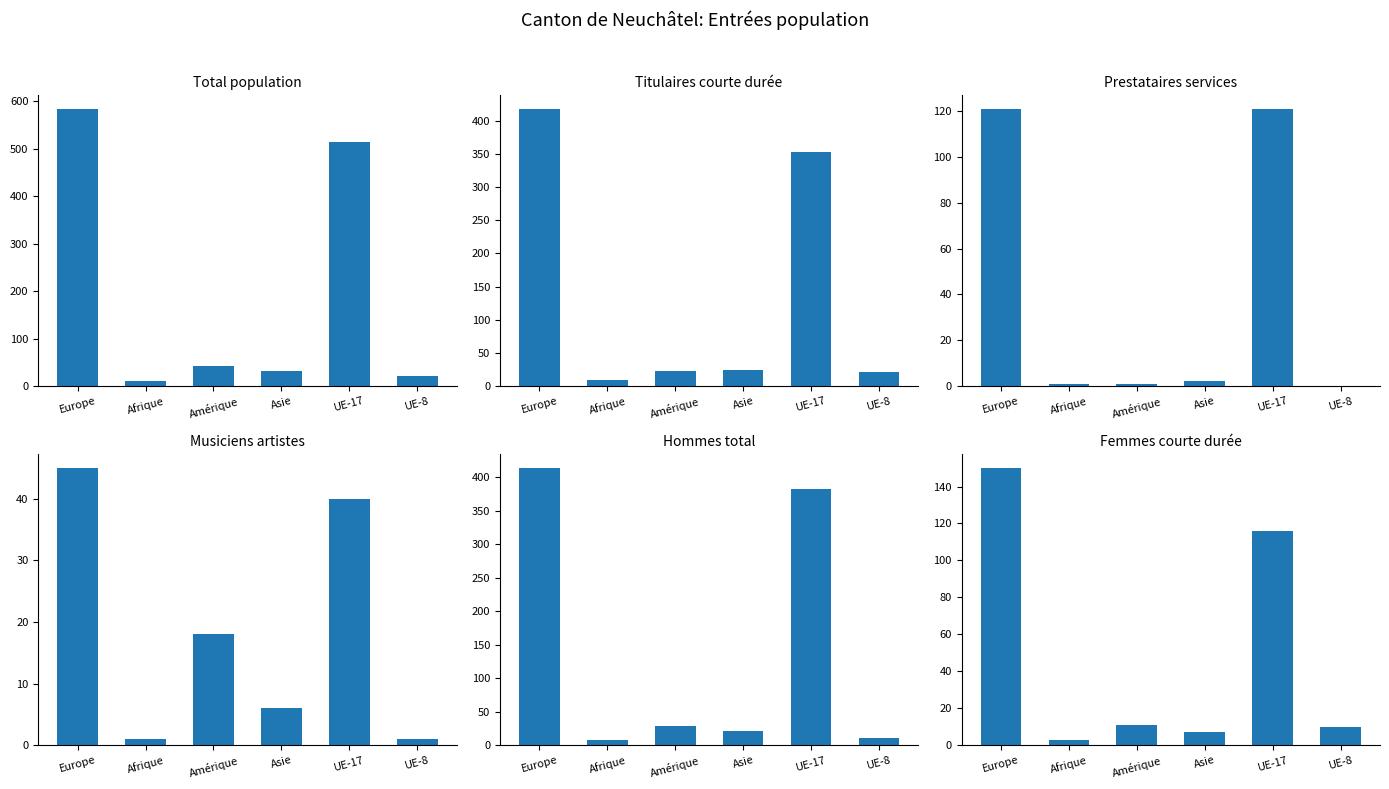

How many series are shown in this chart?

6